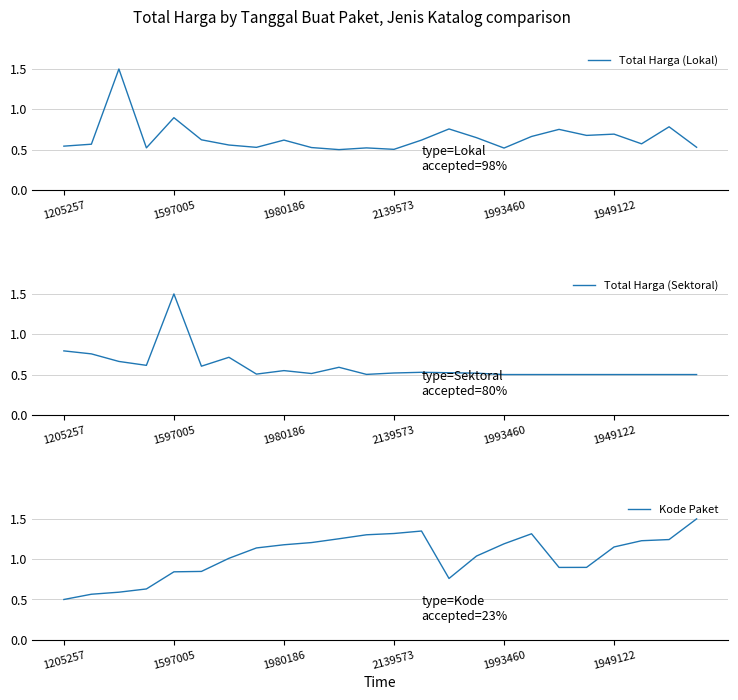

Count the number of data series in this chart.

3